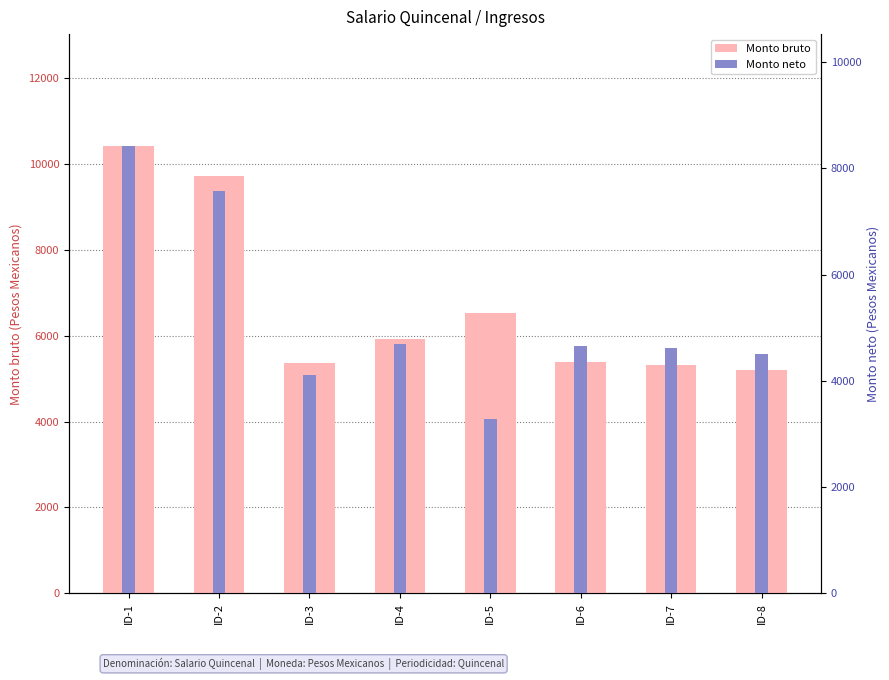

Reading right to left, transcribe all the data shown in this chart.

Monto bruto: 5194.6	5329.0	5391.5	6523.1	5915.5	5375.6	9729.3	10419.9
Monto neto: 4501.2	4620.4	4665.7	3289.3	4698.7	4103.7	7581.0	8424.4